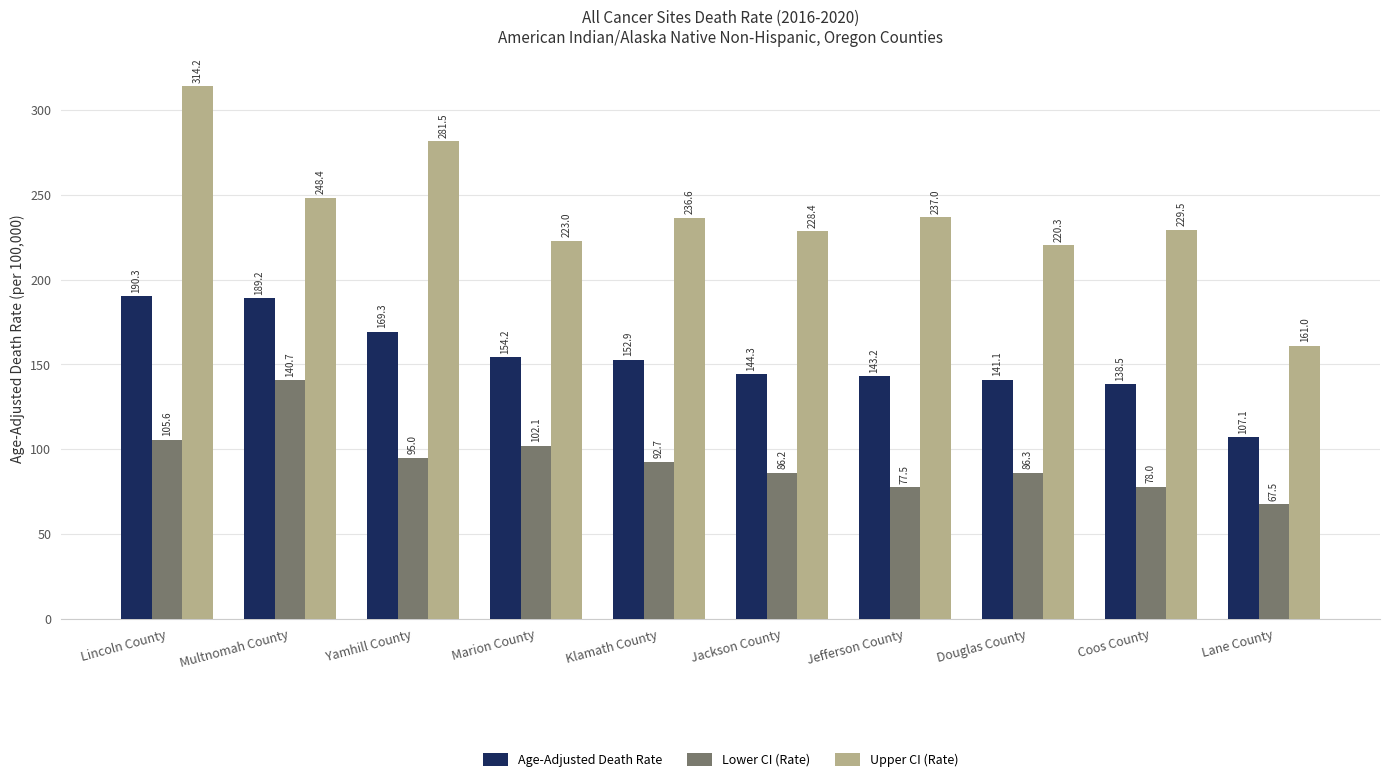

At which label does Lower CI (Rate) reach its peak?

Multnomah County